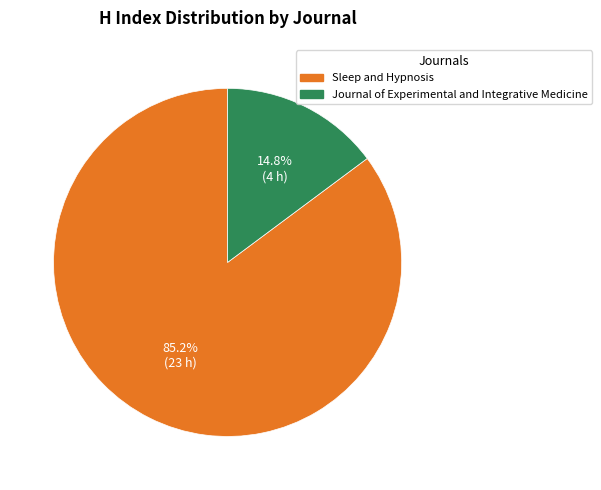

Which has a higher value, Journal of Experimental and Integrative Medicine or Sleep and Hypnosis?

Sleep and Hypnosis